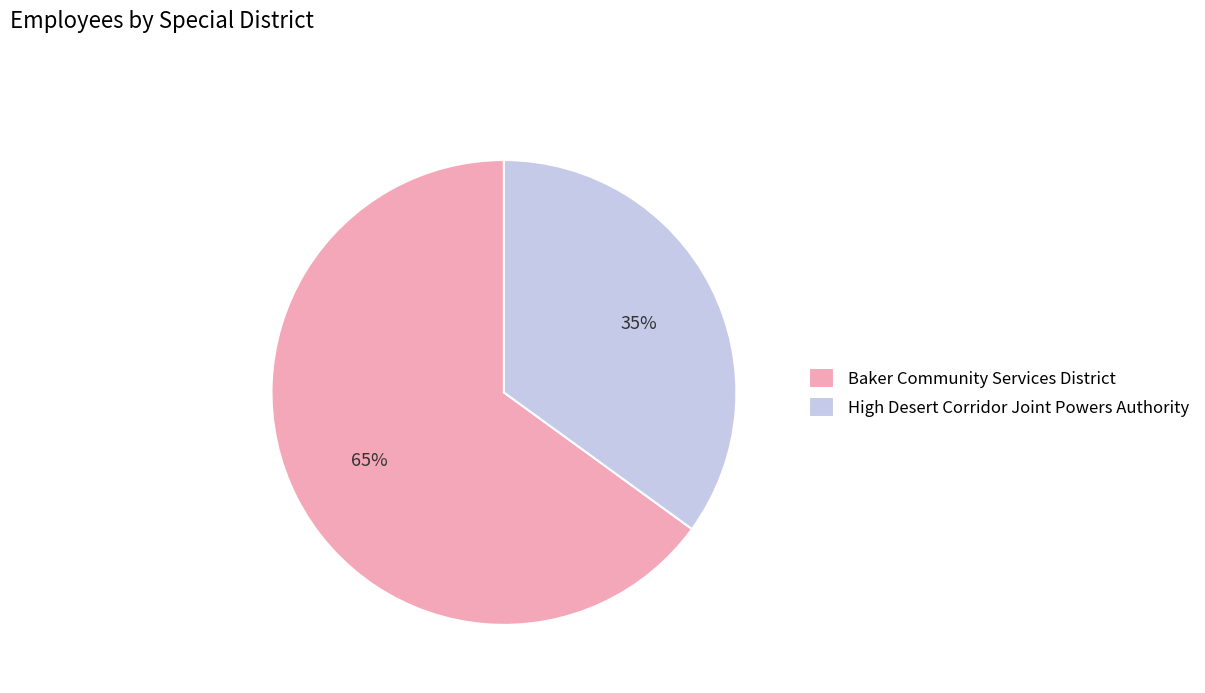

To the nearest percent, what portion does Baker Community Services District represent?

65%